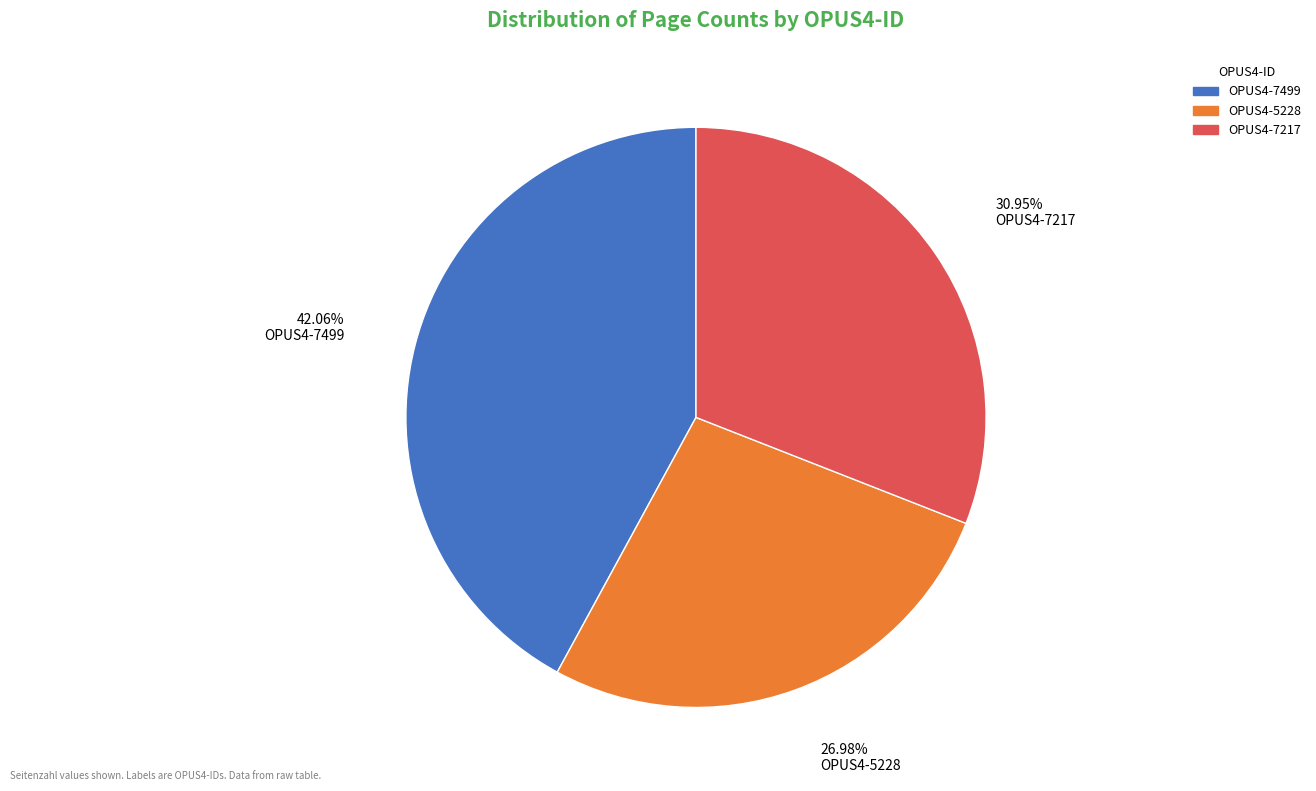

Is it true that OPUS4-5228 is 27% of the pie?

True